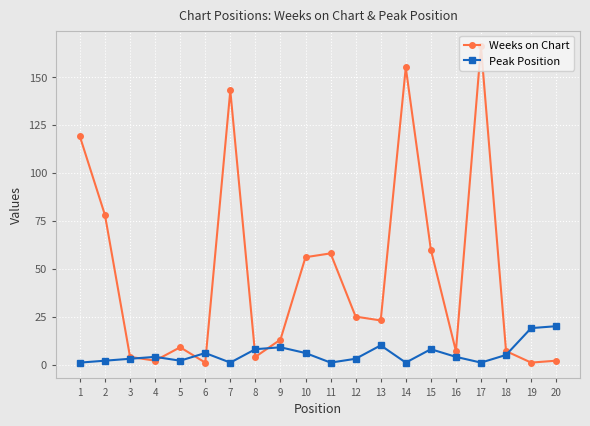

Is the value of Peak Position at 4 greater than the value of Weeks on Chart at 9?

No